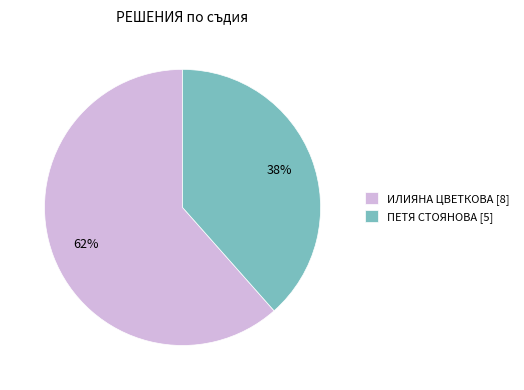

Is the sum of ИЛИЯНА ЦВЕТКОВА [8] and ПЕТЯ СТОЯНОВА [5] greater than half?

Yes